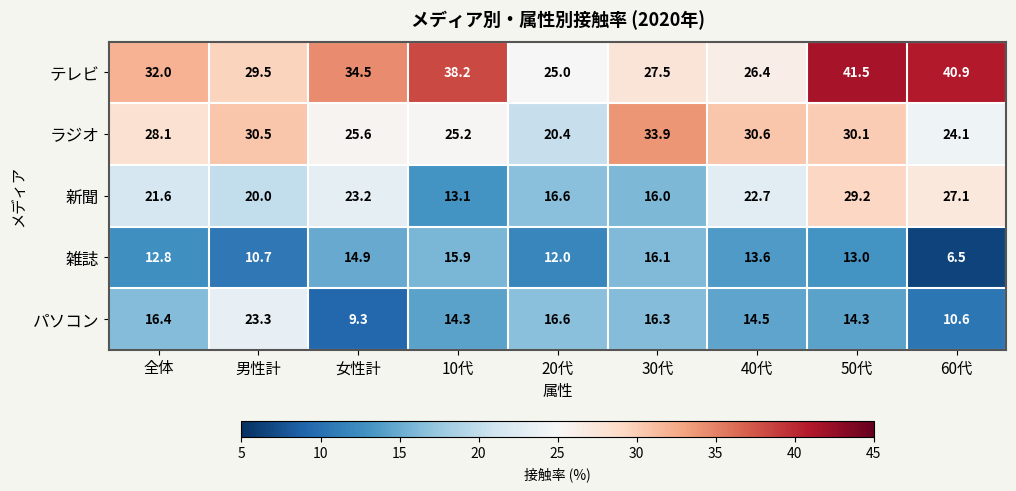

Rank the series by their maximum value, from highest to lowest.

テレビ, ラジオ, 新聞, パソコン, 雑誌